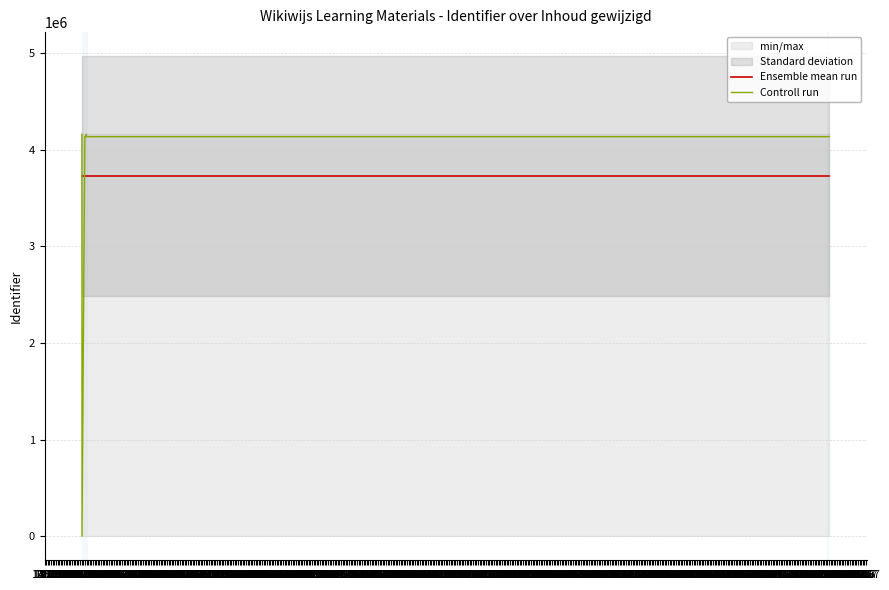

After their last crossing, which series has the higher values: Controll run or Ensemble mean run?

Controll run